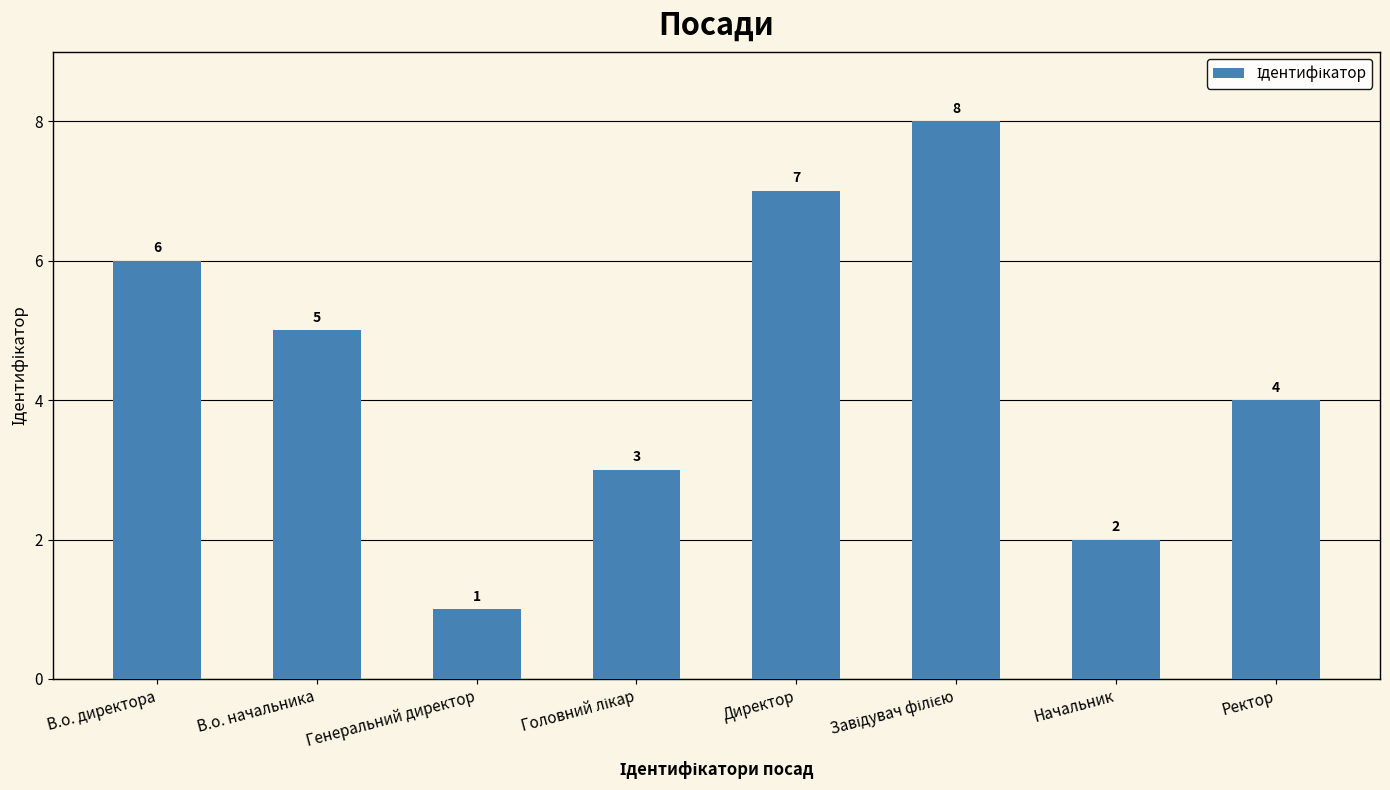

How many bars are there in total?

8